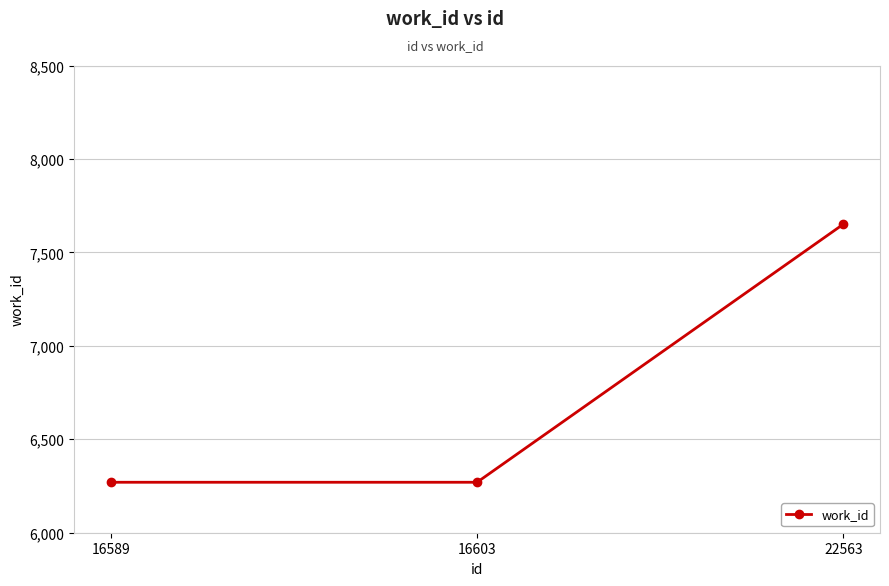

Does the chart display data point markers on the line(s)?

Yes